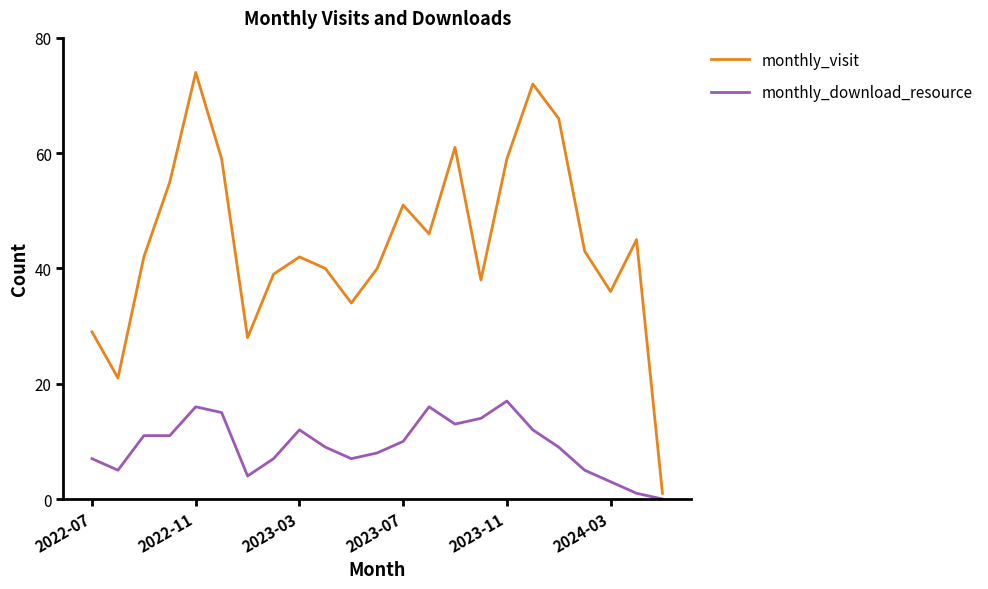

Rank the series by their maximum value, from highest to lowest.

monthly_visit, monthly_download_resource